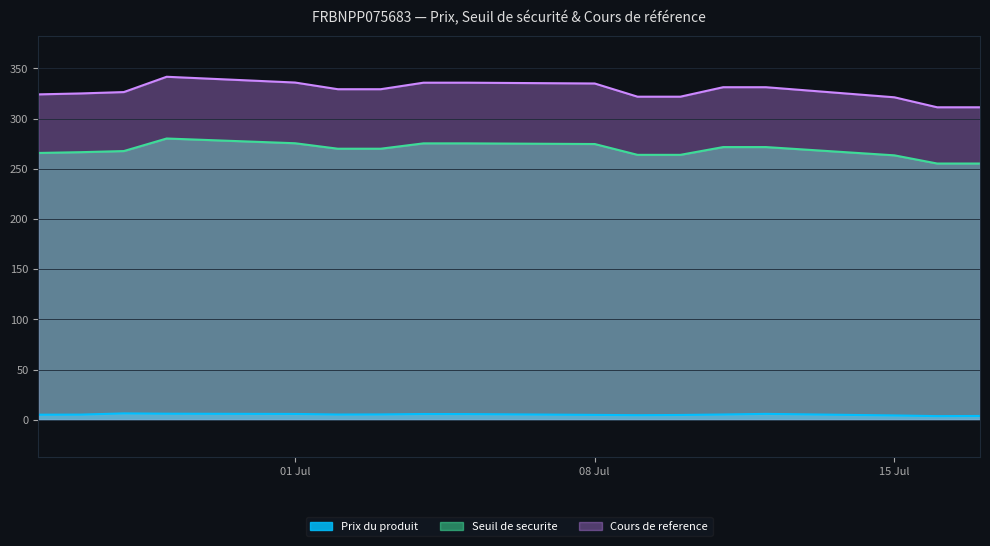

The Prix du produit series shows 5.3 at 2024-07-11. True or false?

True